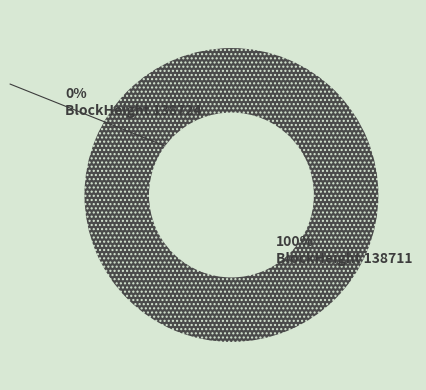

To the nearest percent, what is the difference between the largest and smallest slice percentages?

100%